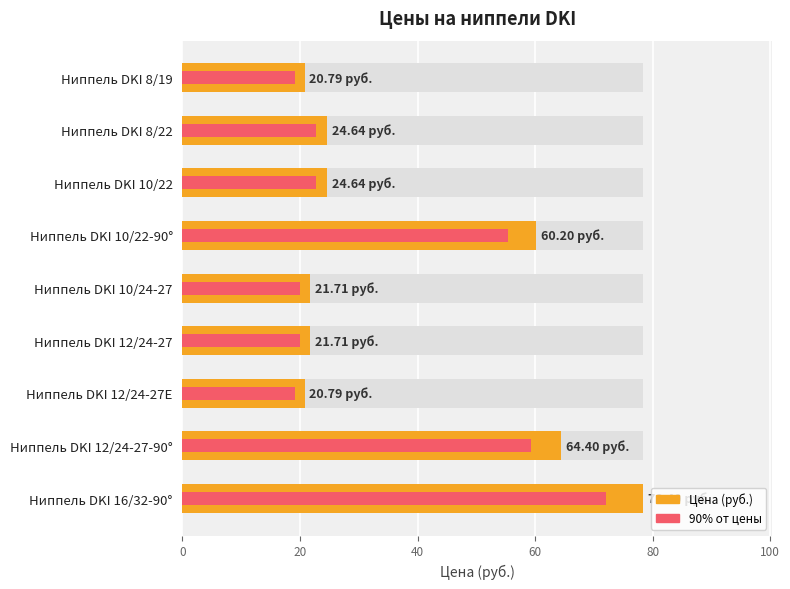

Which series changed the most between Ниппель DKI 8/22 and Ниппель DKI 10/22-90°?

Цена (руб.)